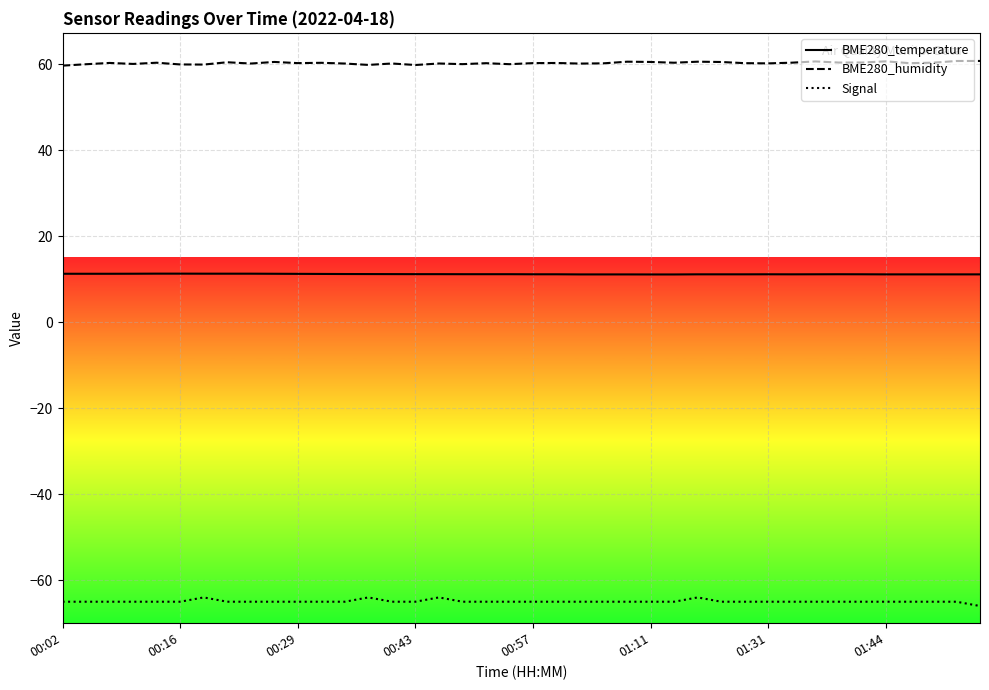

In BME280_humidity, how many points are lower than both neighbors (excluding endpoints)?

13